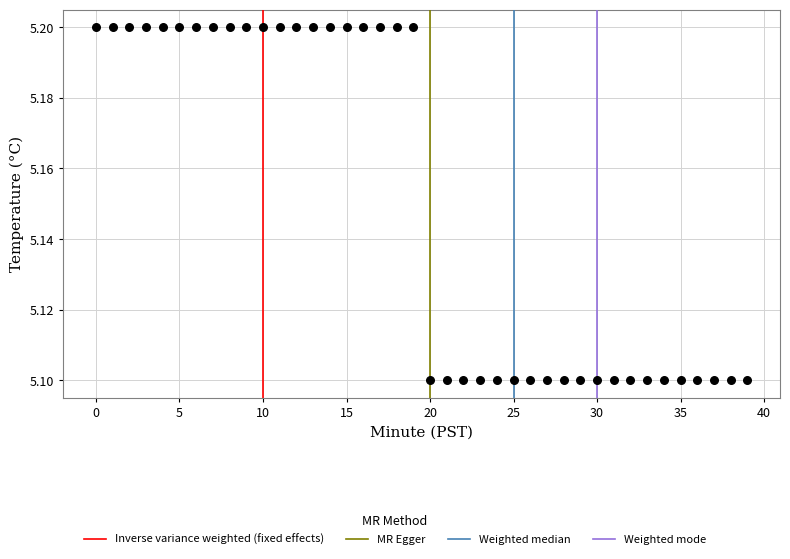

How many points are shown in the scatter plot?

40